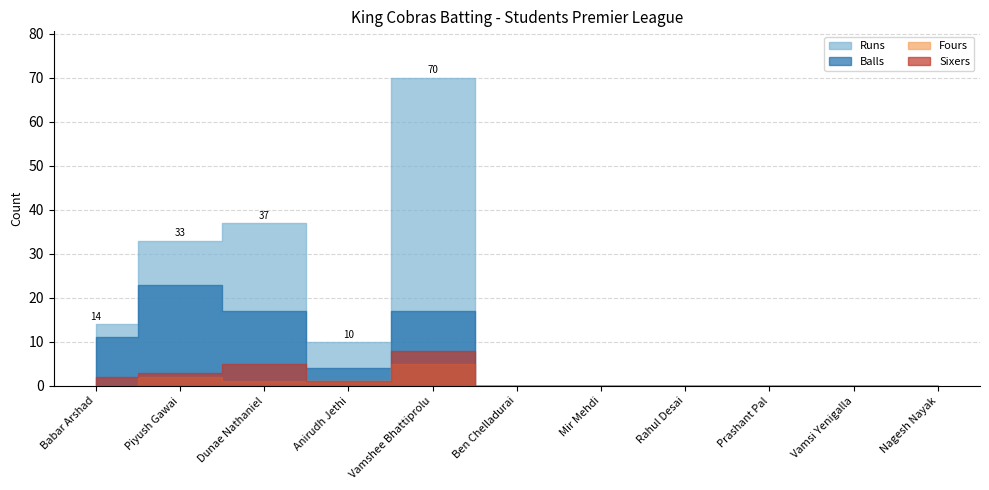

At which category is the sum across all series the highest?

Vamshee Bhattiprolu